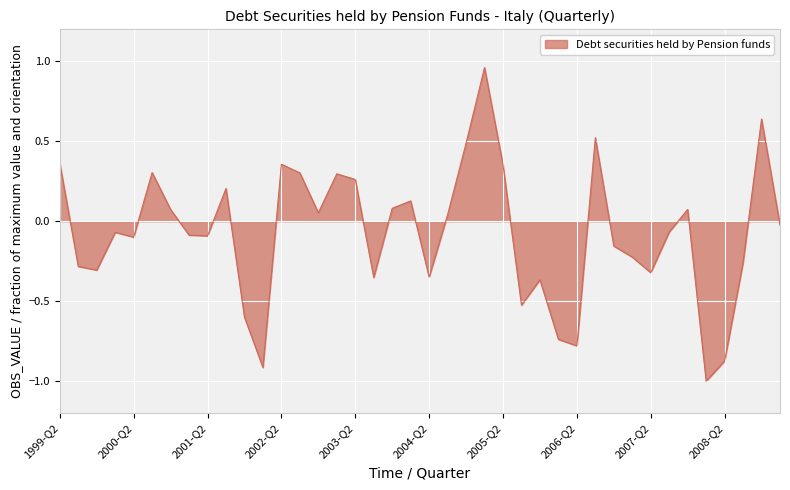

What is the difference between the maximum and minimum values?

2.0